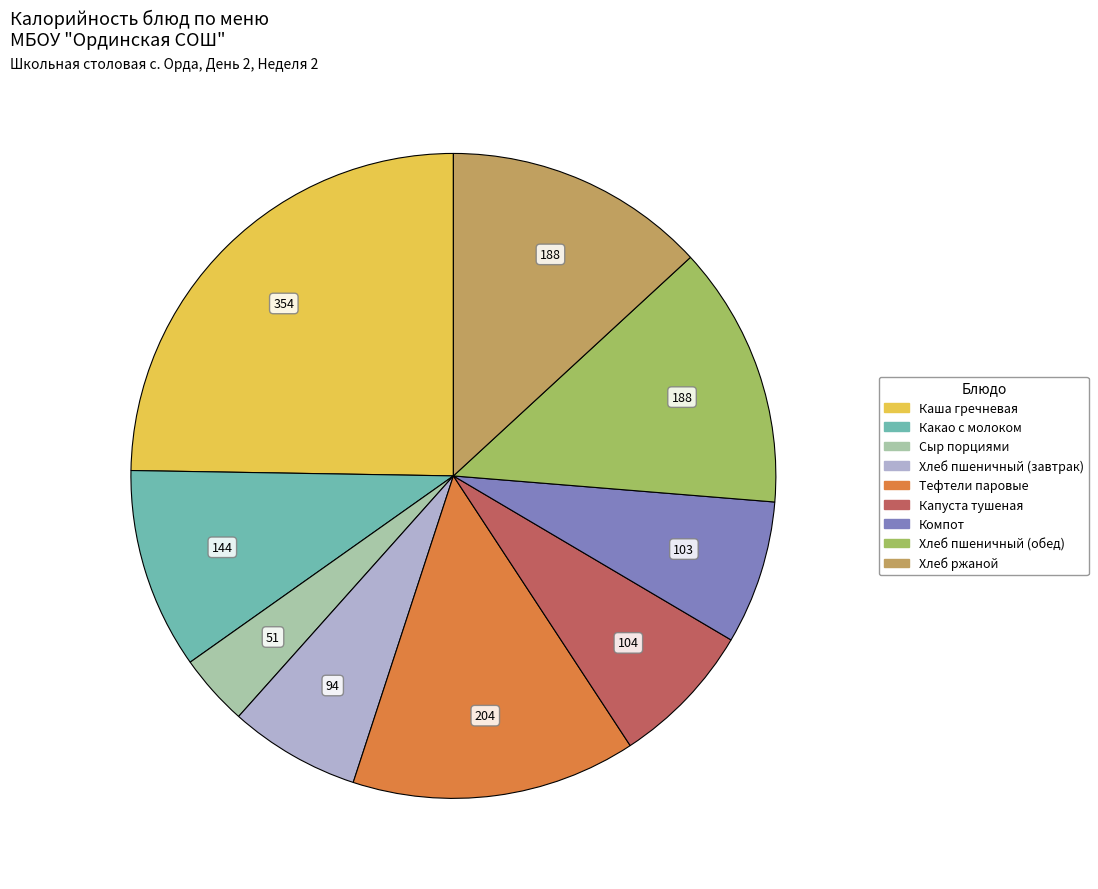

Is there any slice that represents more than half of the pie?

No